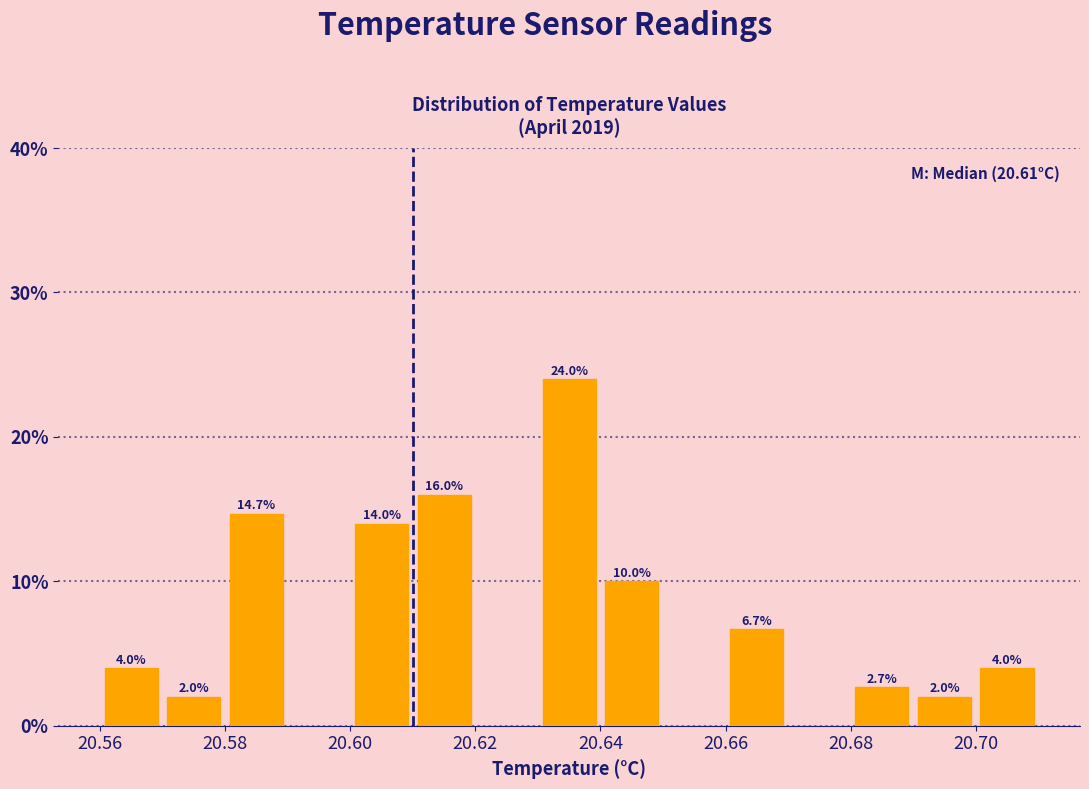

Which range on the x-axis has the tallest bar?

20.63 to 20.64